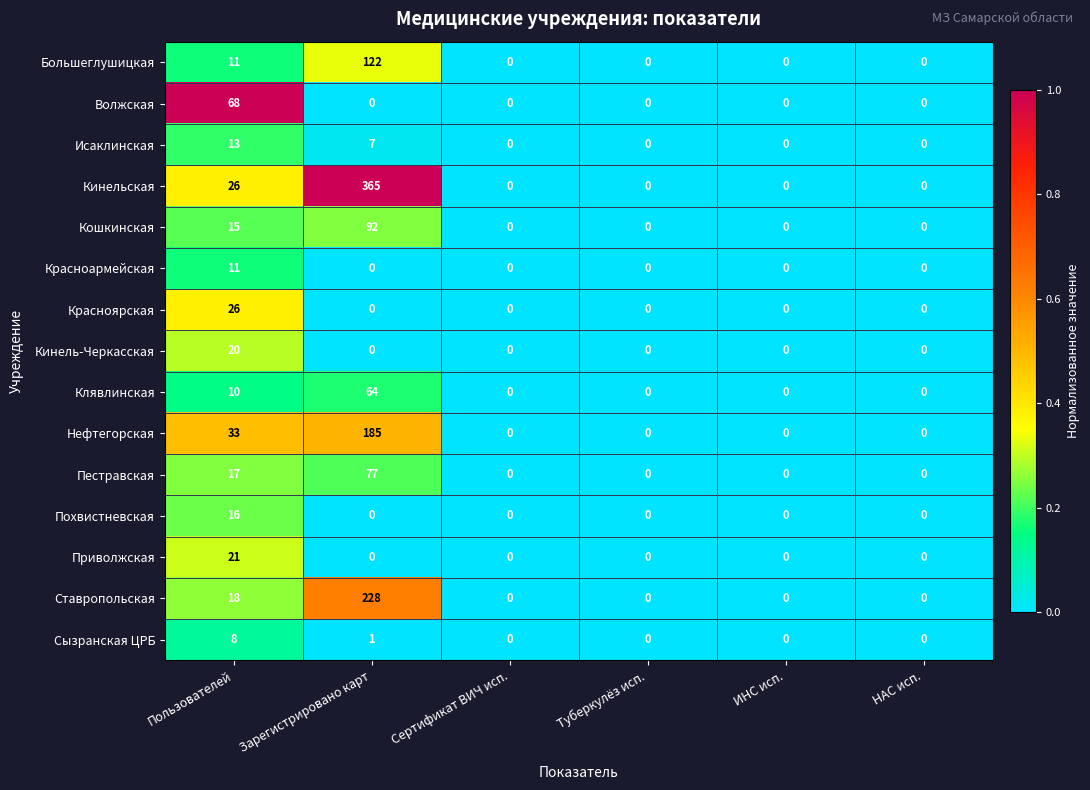

At which label is Пестравская closest to 38?

Пользователей